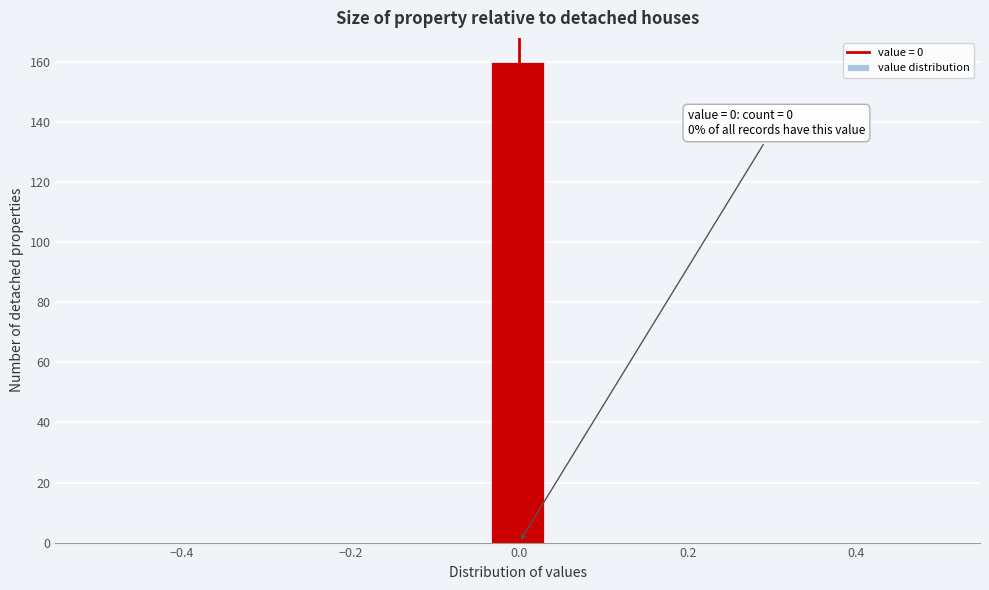

Read against the x-axis, roughly where is the centre of the tallest bar?

0.00